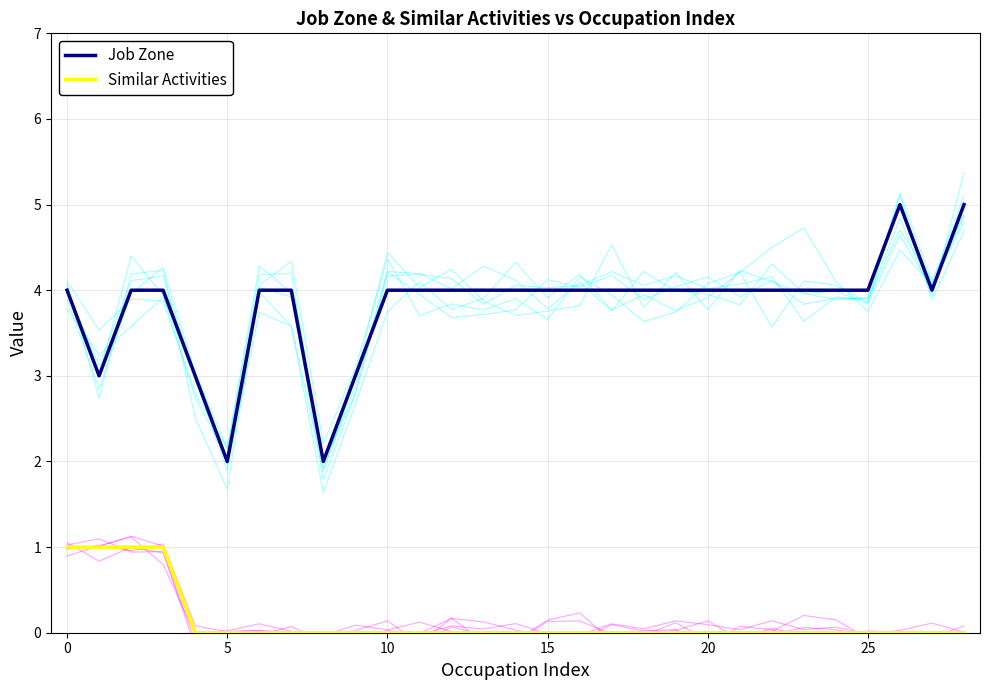

How many data points does each series have?

29